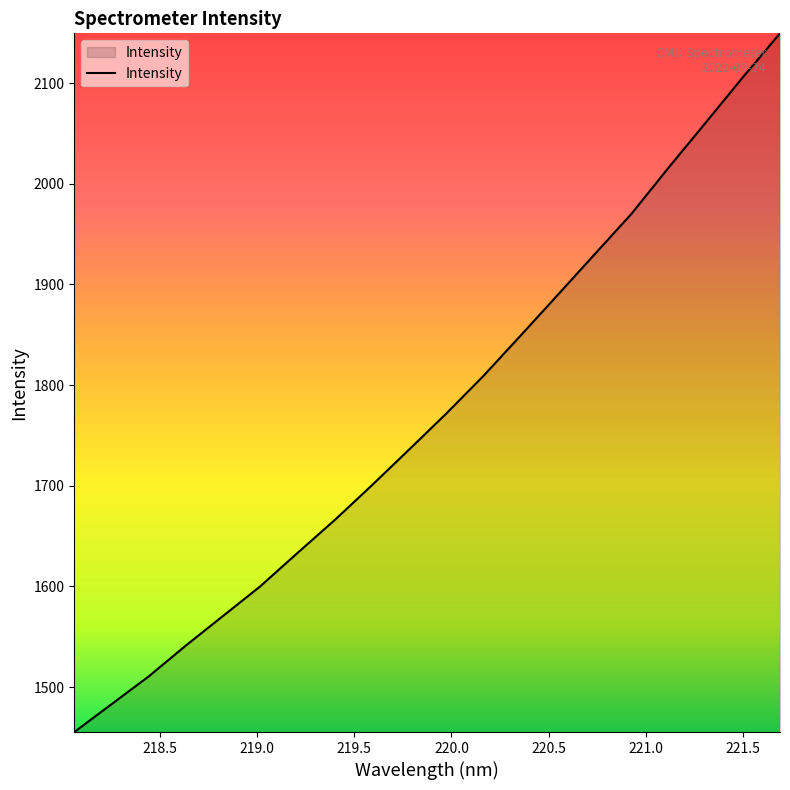

What is the difference between the maximum and minimum values?

694.0